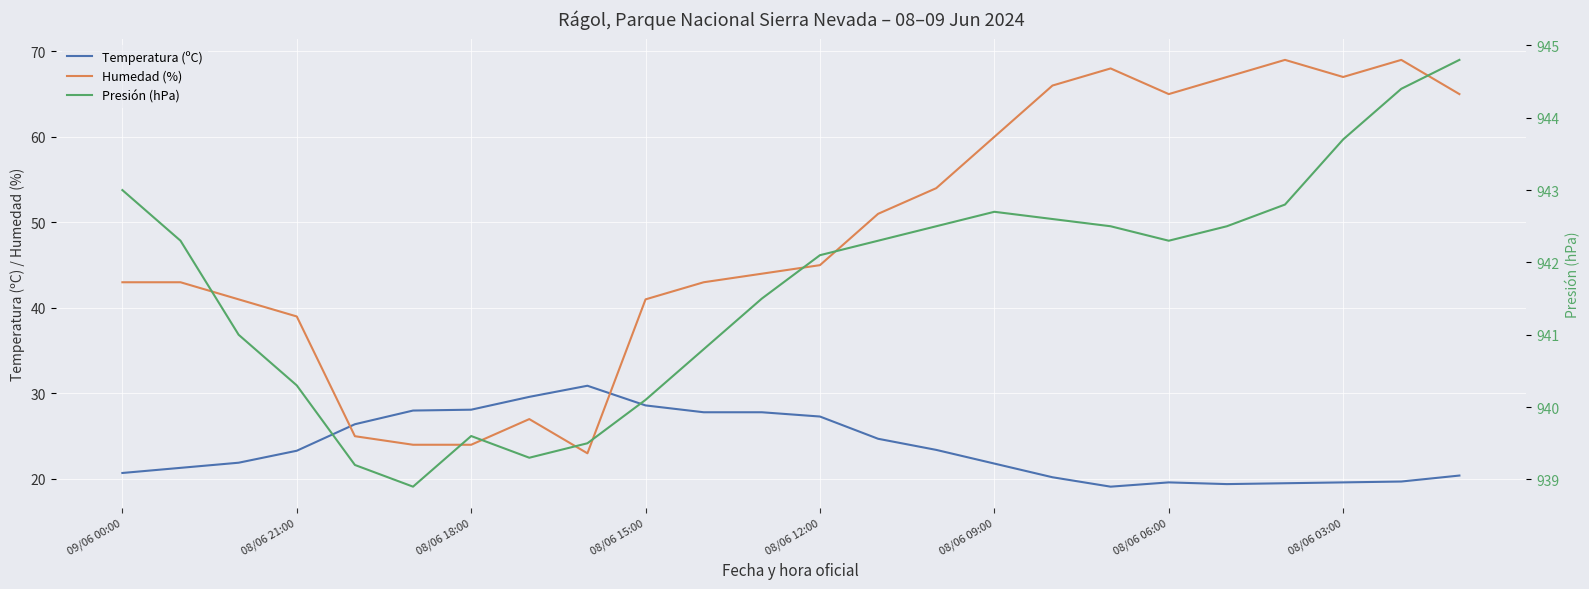

After their last crossing, which series has the higher values: Humedad (%) or Temperatura (ºC)?

Humedad (%)